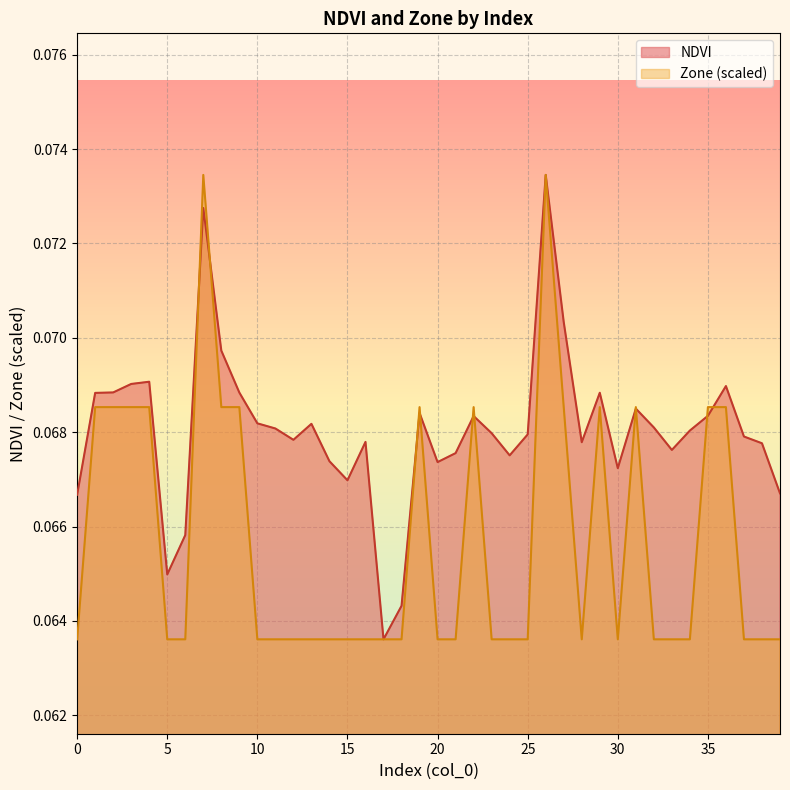

Is it true that NDVI equals 0.1 at 29?

False